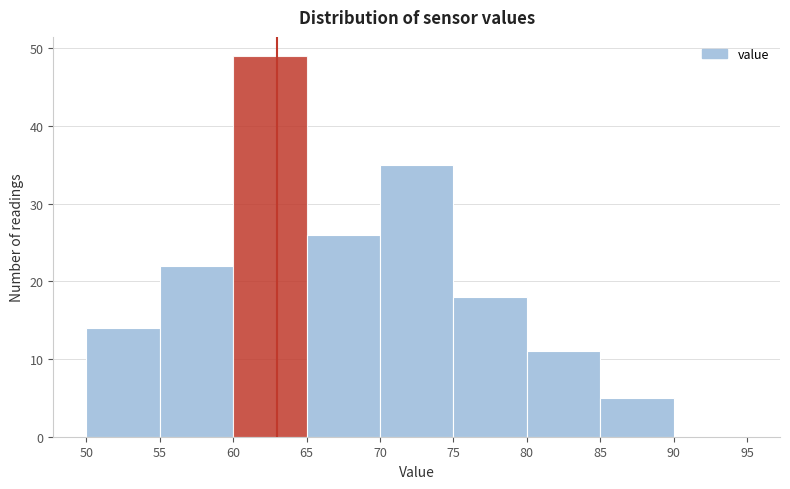

Reading left to right, transcribe this chart: for each bar, give the range it covers on the x-axis and its height. The values are not printed on the chart, so give them approximately, as read against the axis.

50 to 55: 14
55 to 60: 22
60 to 65: 49
65 to 70: 26
70 to 75: 35
75 to 80: 18
80 to 85: 11
85 to 90: 5
90 to 95: 0